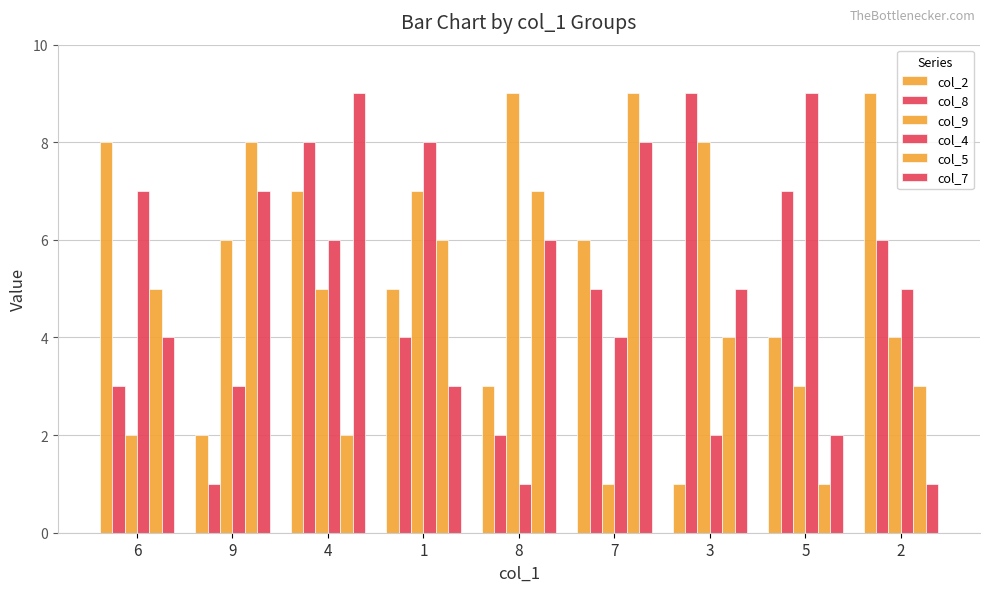

Does the chart contain stacked bars?

No